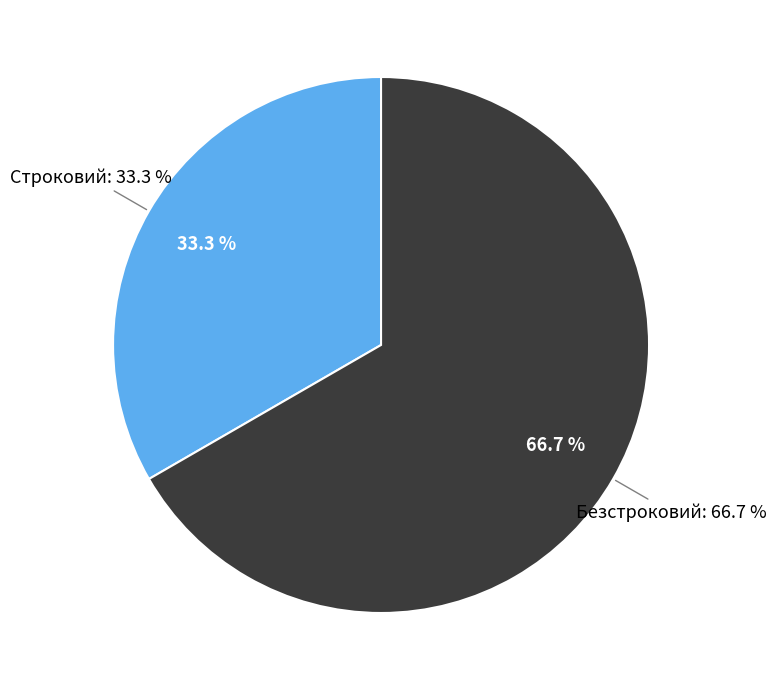

Which category has the biggest portion of the pie?

Безстроковий